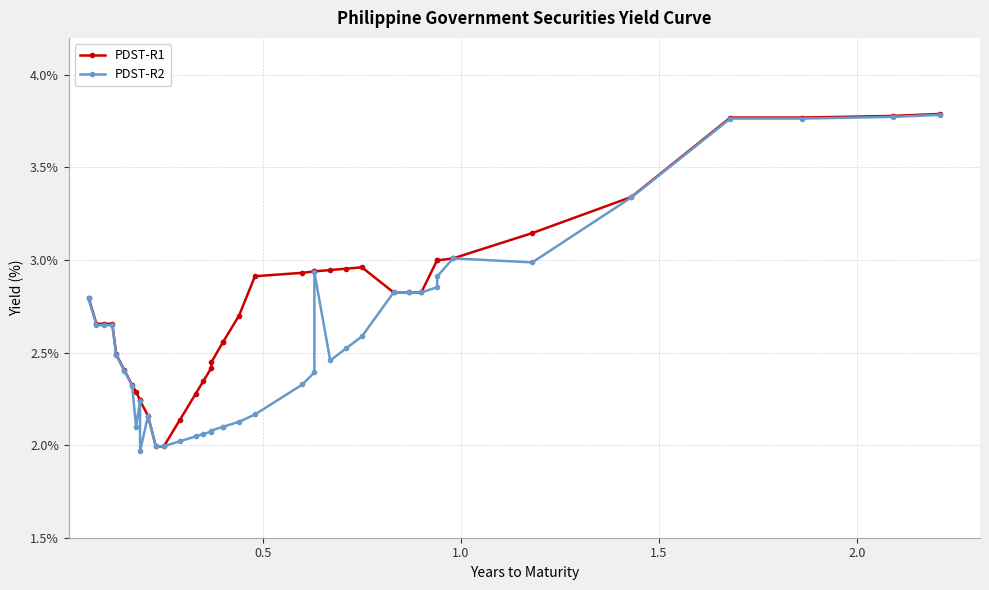

At how many categories does at least one series exceed 2?

38